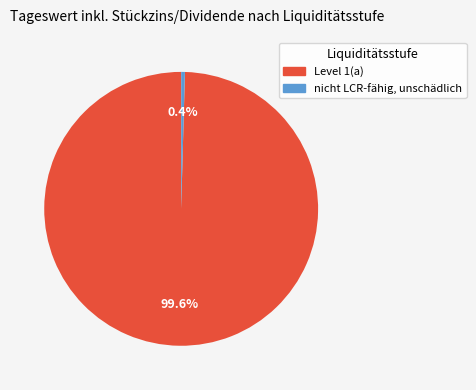

What portion of the pie excludes nicht LCR-fähig, unschädlich?

99.6%